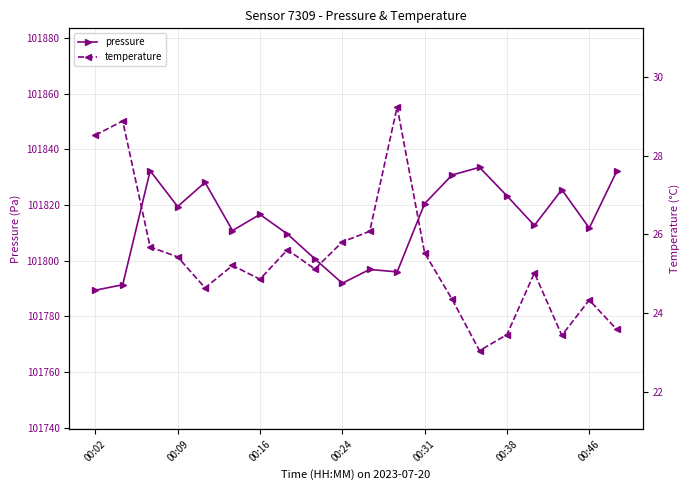

Which category has the highest value in the pressure series?

14